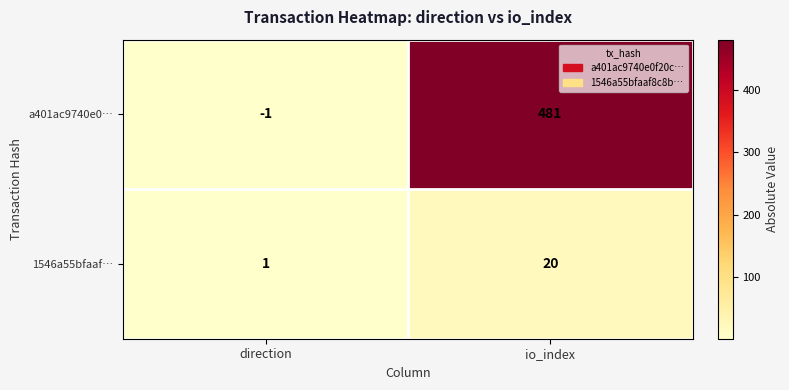

What is the average value of the a401ac9740e0… series?

240